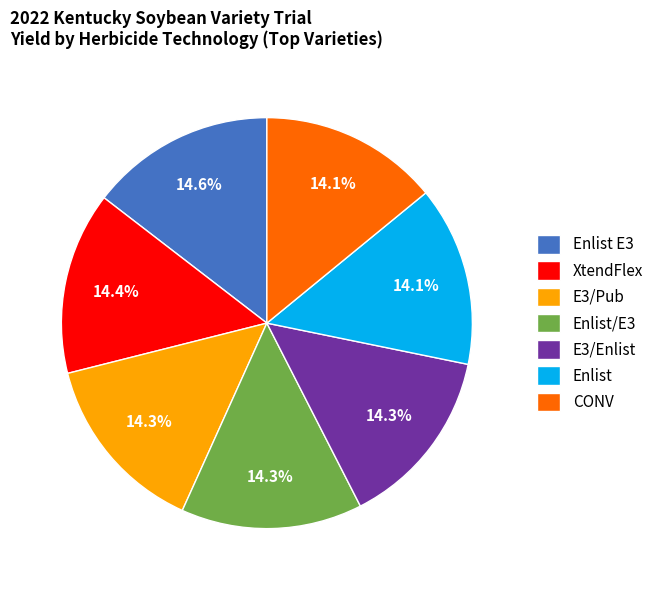

True or false: Enlist E3 accounts for 1% of the total.

False